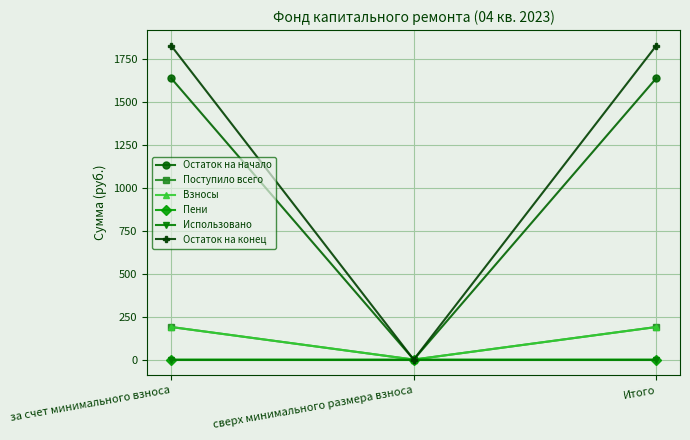

Which series has the largest range (max minus min)?

Остаток на конец